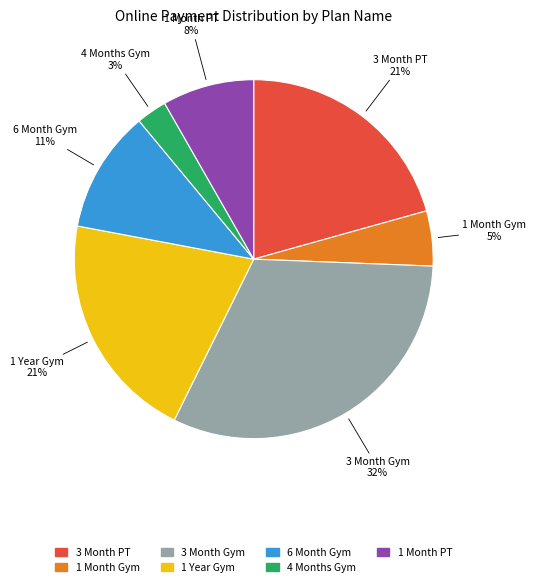

Which has a higher value, 4 Months Gym or 3 Month Gym?

3 Month Gym